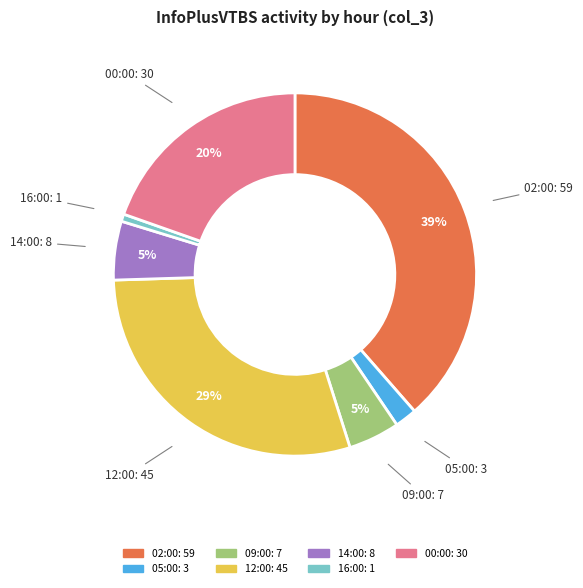

True or false: 16:00 accounts for 1% of the total.

True